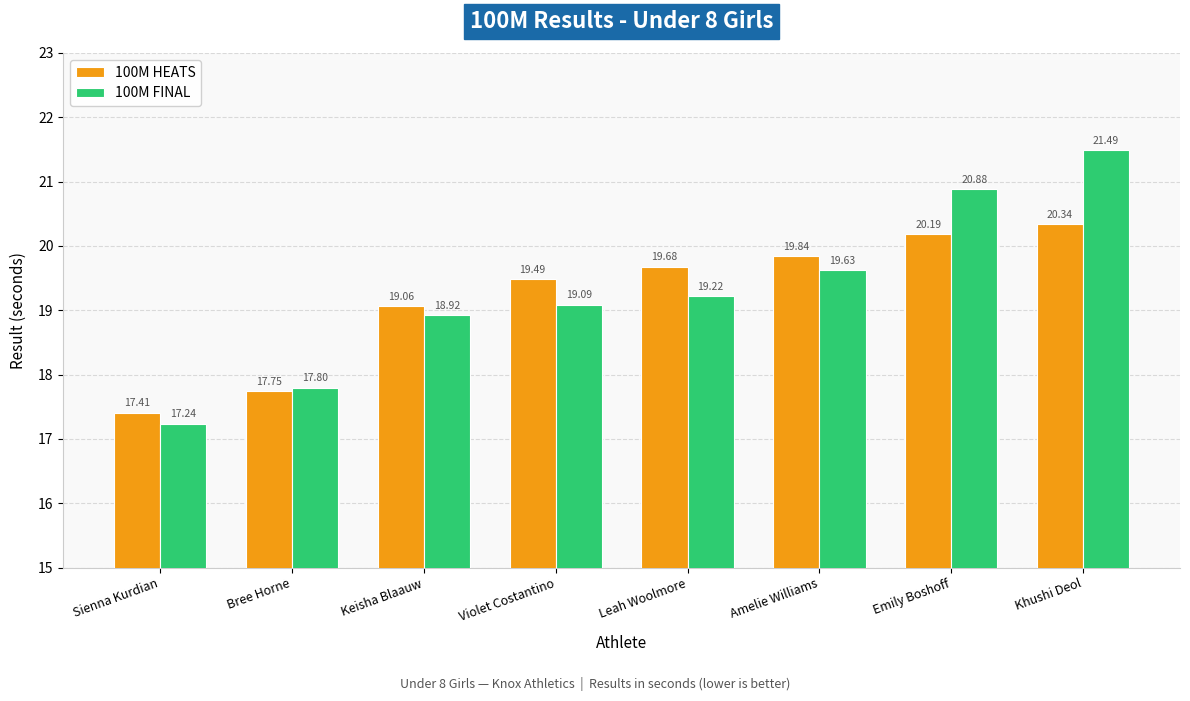

Reading left to right, extract all data points from this chart.

100M HEATS: Sienna Kurdian=17.4	Bree Horne=17.8	Keisha Blaauw=19.1	Violet Costantino=19.5	Leah Woolmore=19.7	Amelie Williams=19.8	Emily Boshoff=20.2	Khushi Deol=20.3
100M FINAL: Sienna Kurdian=17.2	Bree Horne=17.8	Keisha Blaauw=18.9	Violet Costantino=19.1	Leah Woolmore=19.2	Amelie Williams=19.6	Emily Boshoff=20.9	Khushi Deol=21.5